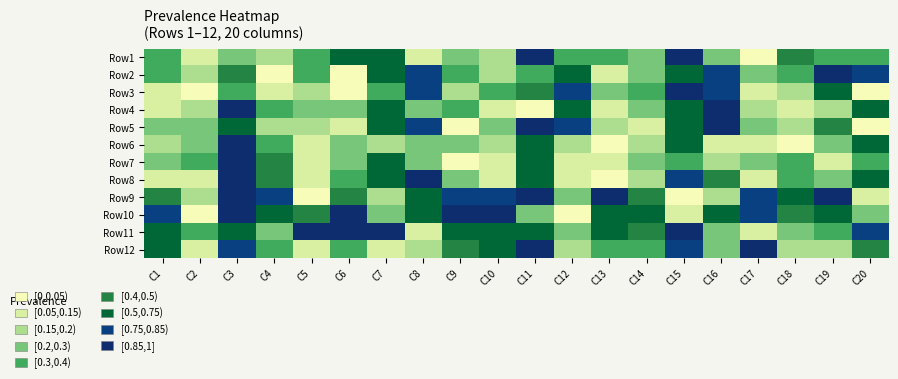

Which series has the largest range (max minus min)?

Row5